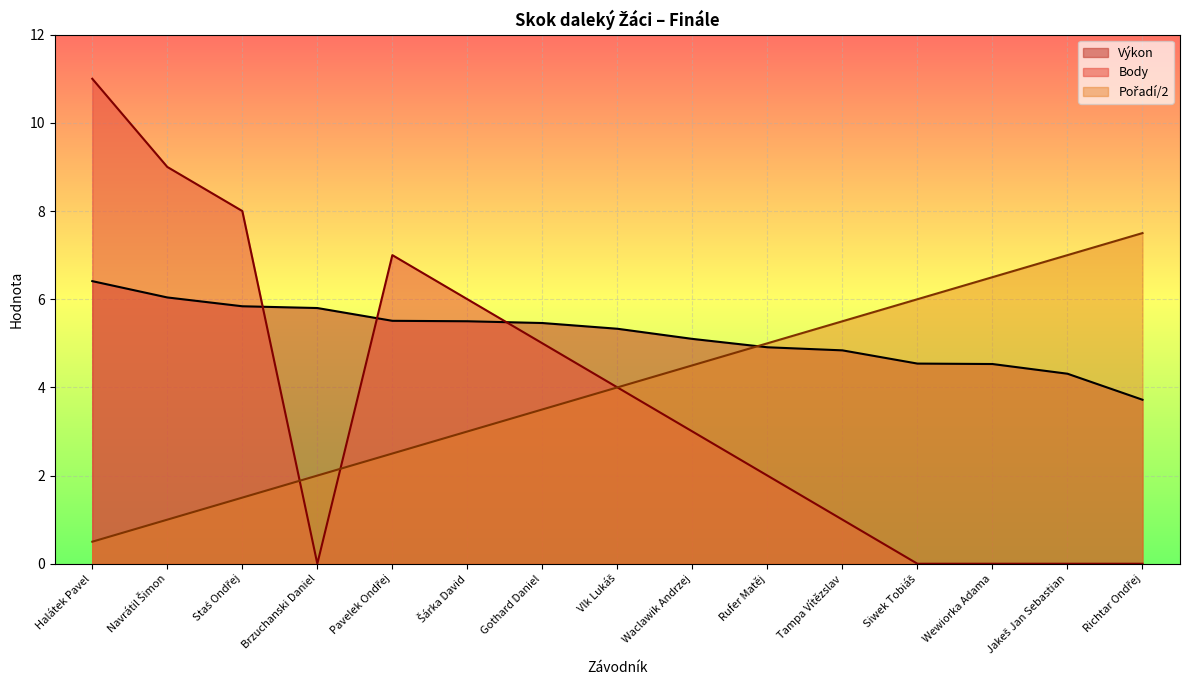

At which category is the sum across all series the highest?

Halátek Pavel